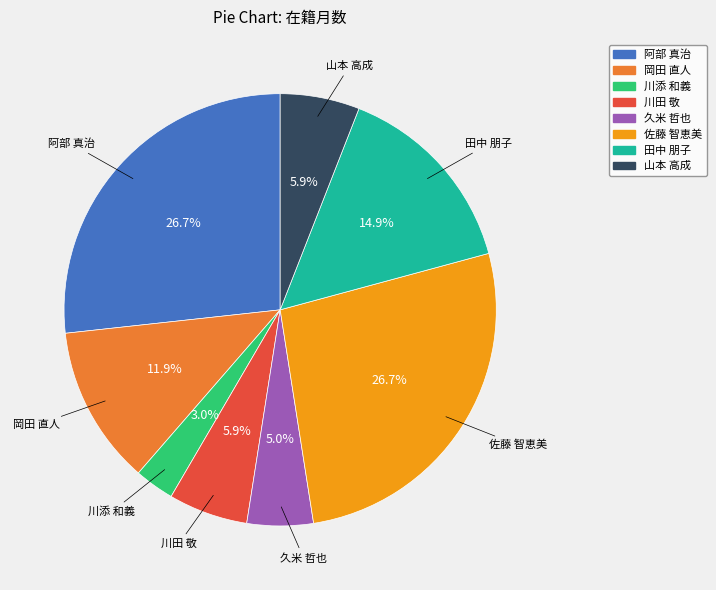

Is there any slice that represents more than half of the pie?

No